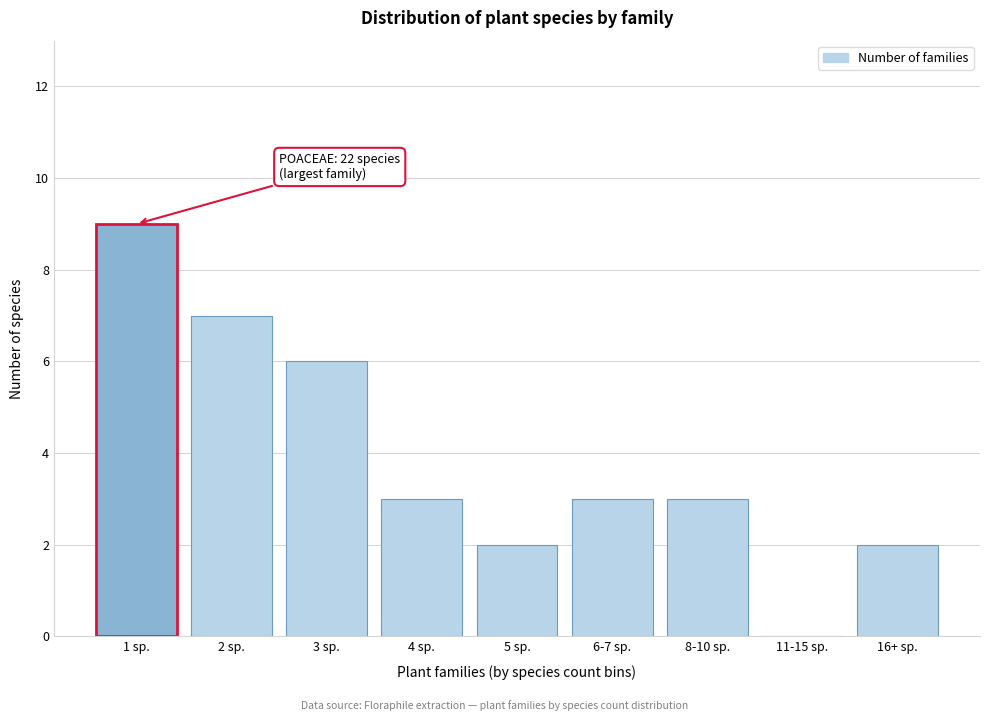

Reading right to left, transcribe all the data shown in this chart.

16+ sp.=2	11-15 sp.=0	8-10 sp.=3	6-7 sp.=3	5 sp.=2	4 sp.=3	3 sp.=6	2 sp.=7	1 sp.=9